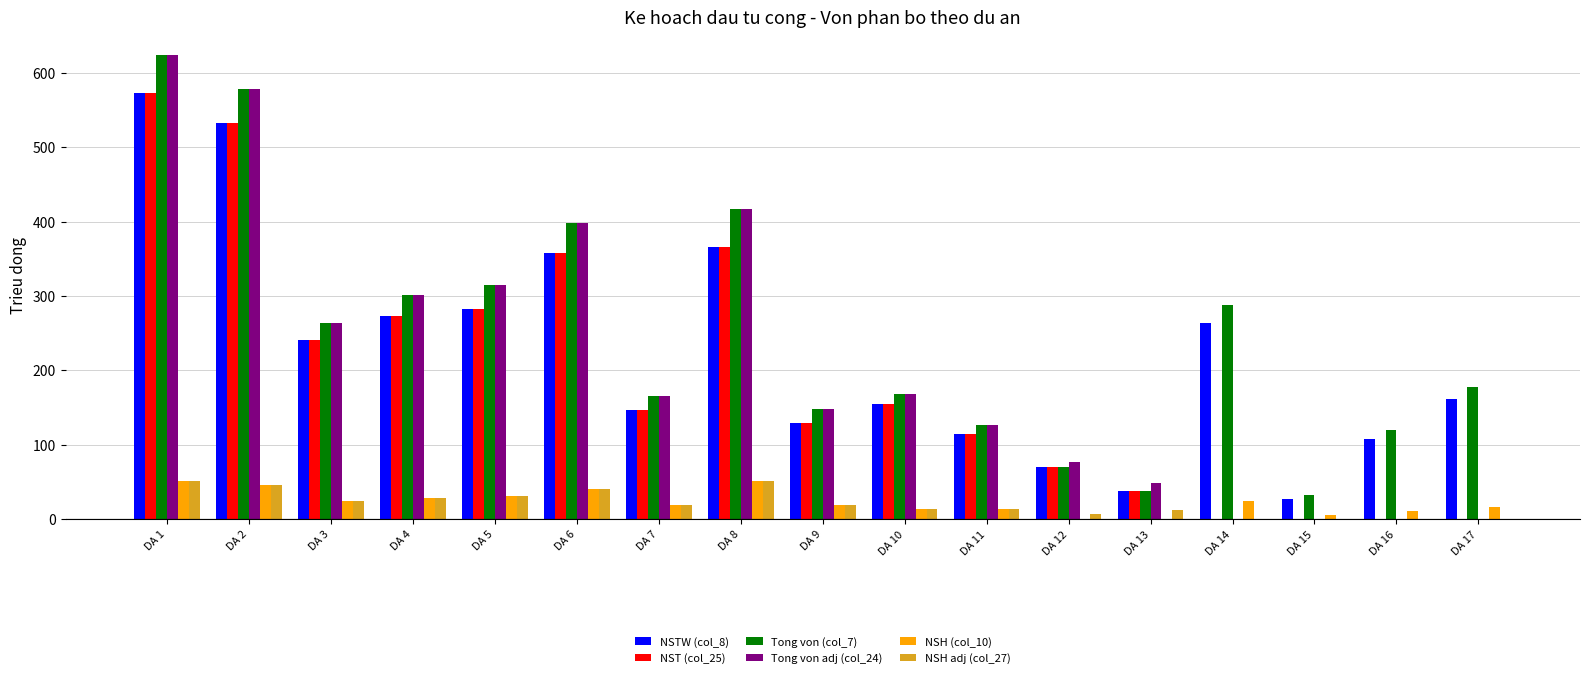

What is the average value of the NSTW (col_8) series?

226